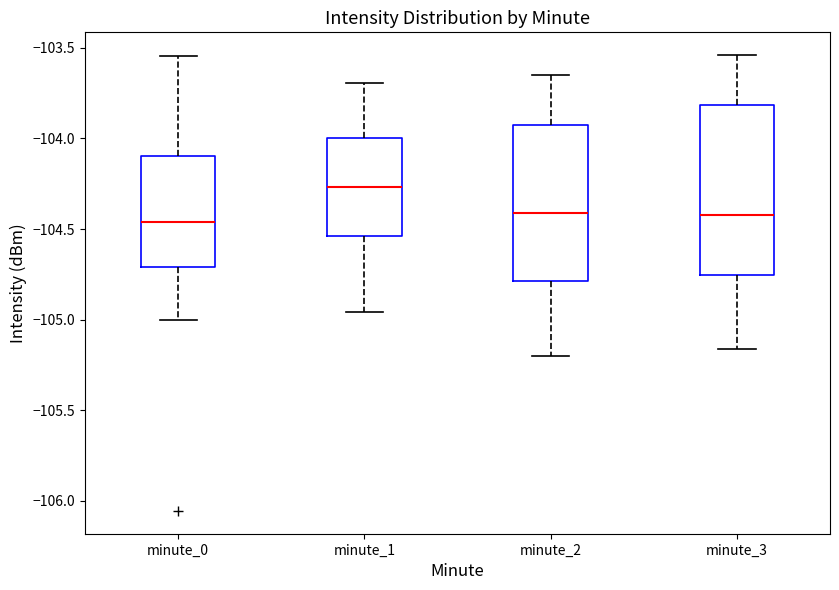

Reading left to right, read every box against the y-axis: the position of its median line, the range the box covers, and the ends of its whiskers. The values are not printed on the chart, so give them approximately, as read against the axis.

minute_0: median -104.45, box -104.70 to -104.10, whiskers -105.00 to -103.55
minute_1: median -104.25, box -104.55 to -104.00, whiskers -104.95 to -103.70
minute_2: median -104.40, box -104.80 to -103.95, whiskers -105.20 to -103.65
minute_3: median -104.40, box -104.75 to -103.80, whiskers -105.15 to -103.55